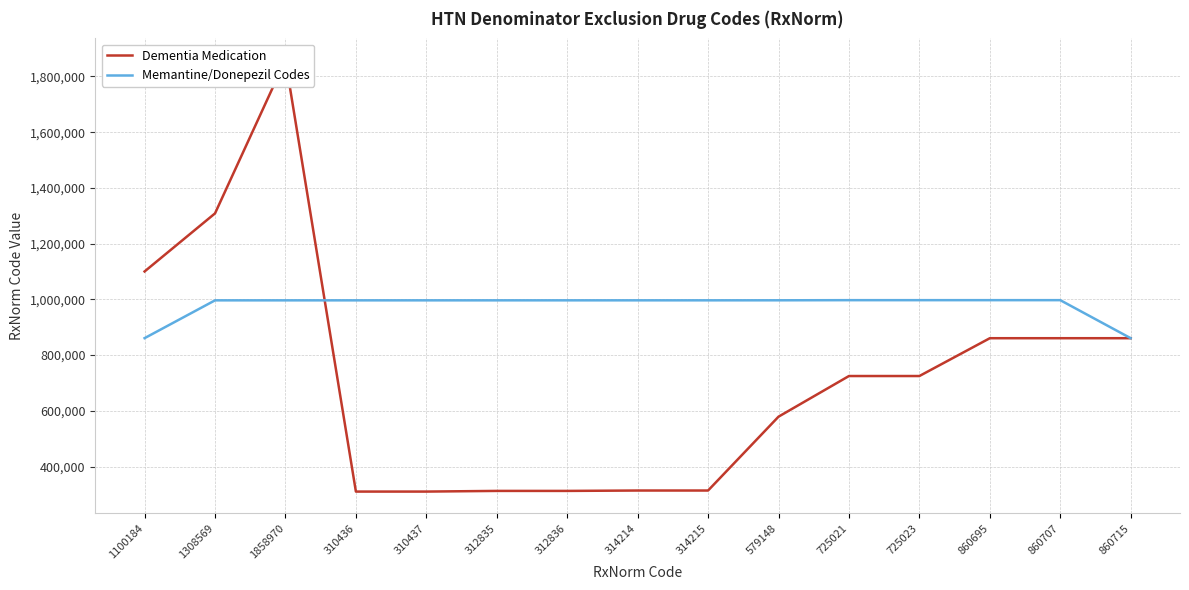

The value of Dementia Medication at 1100184 is 676656. True or false?

False